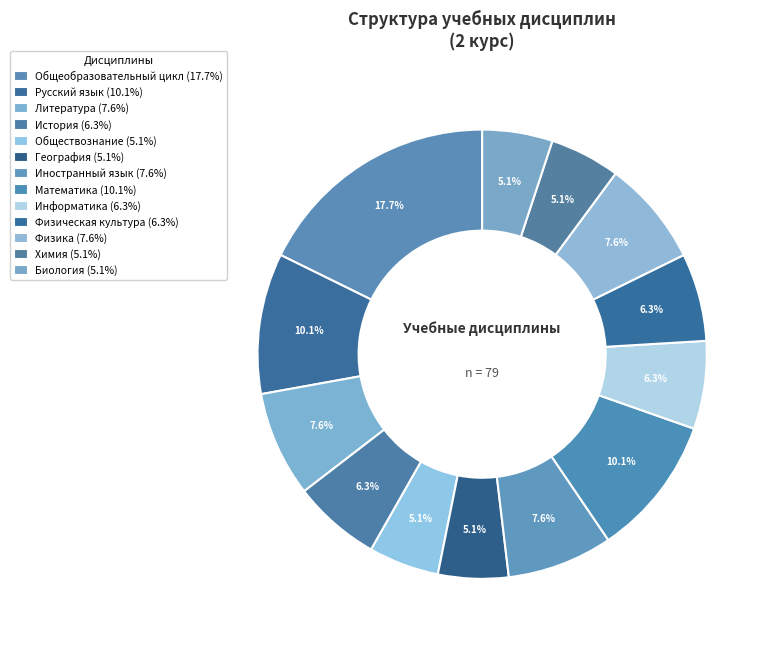

Which category has the smallest portion of the pie?

Обществознание